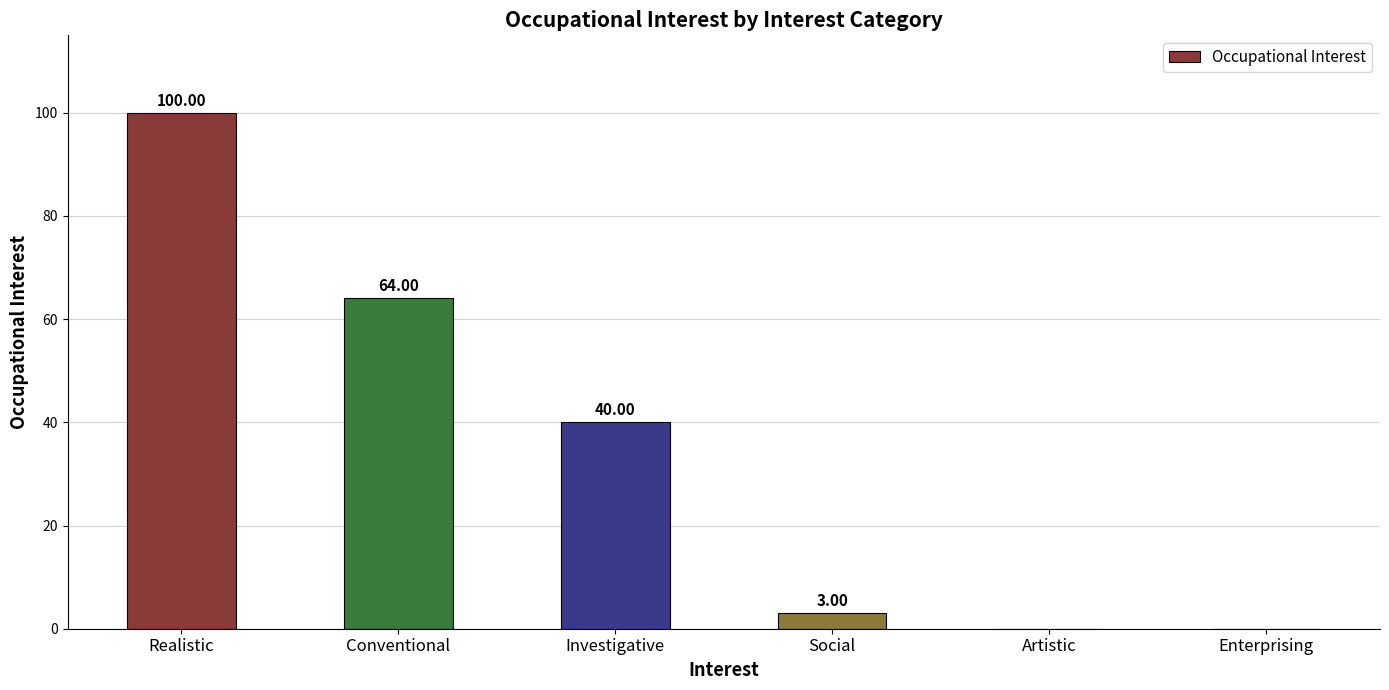

Reading left to right, list all the values displayed in this chart.

Realistic=100	Conventional=64	Investigative=40	Social=3	Artistic=0	Enterprising=0